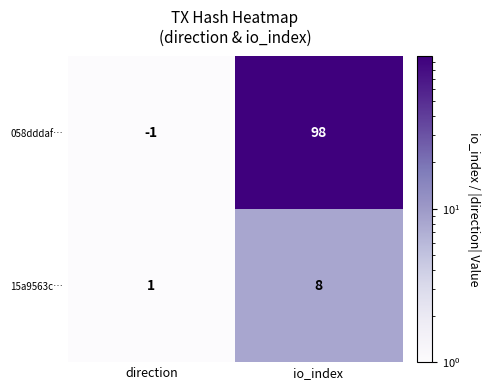

Which series has the widest spread of values?

058dddaf…